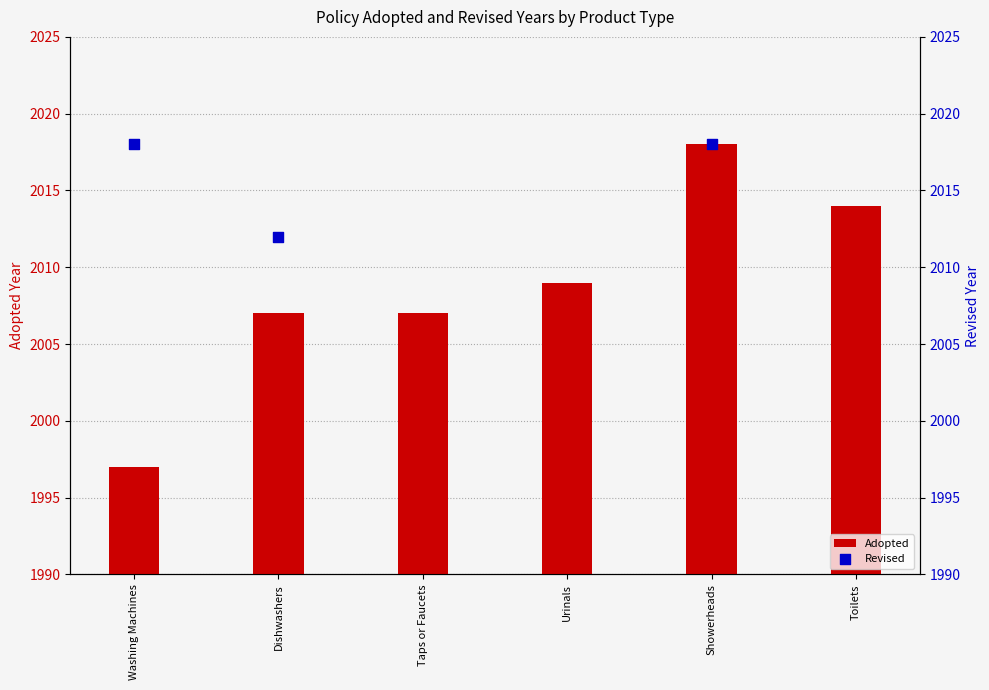

What is the ratio of the value at Toilets to the value at Washing Machines?

1.0